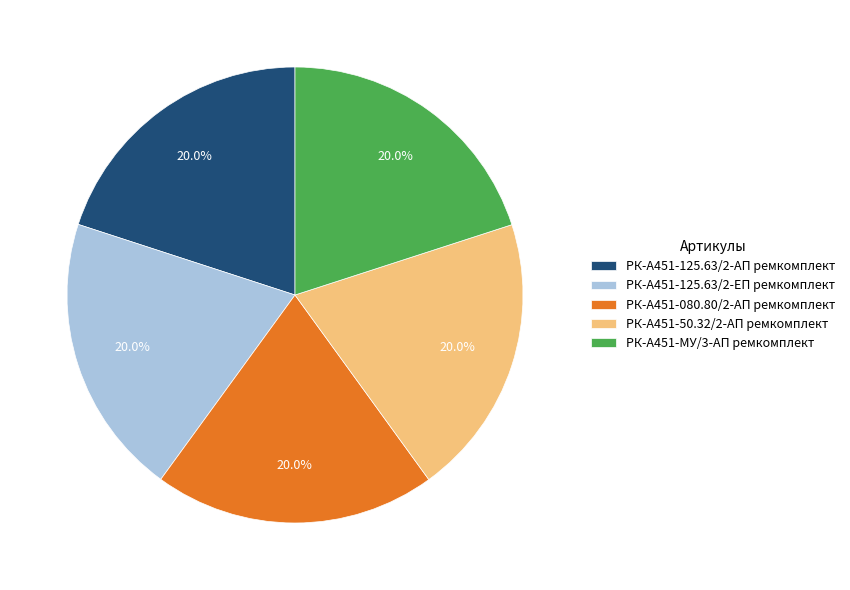

Is it true that РК-А451-50.32/2-АП ремкомплект is 7% of the pie?

False